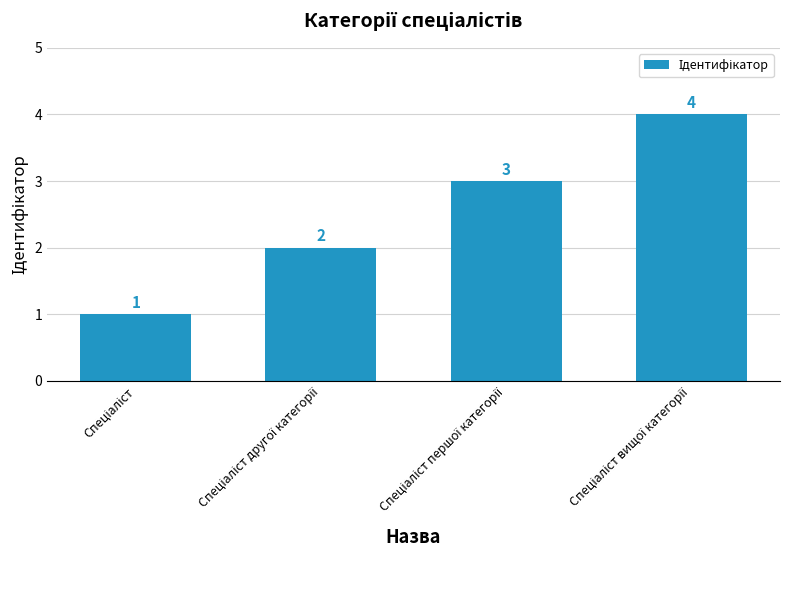

What is the difference between the maximum and minimum values?

3